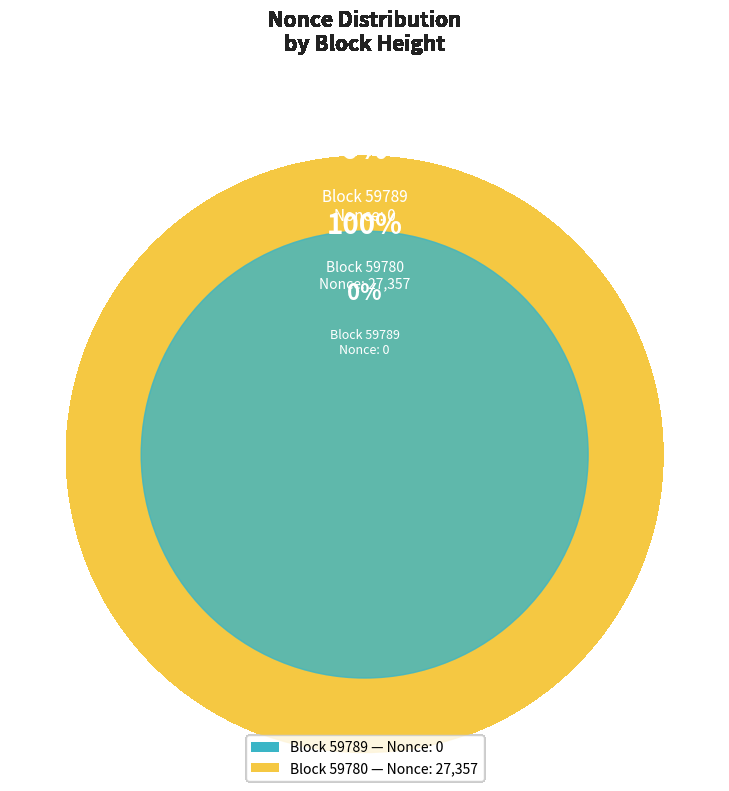

Is it true that 59789 is 0% of the pie?

True